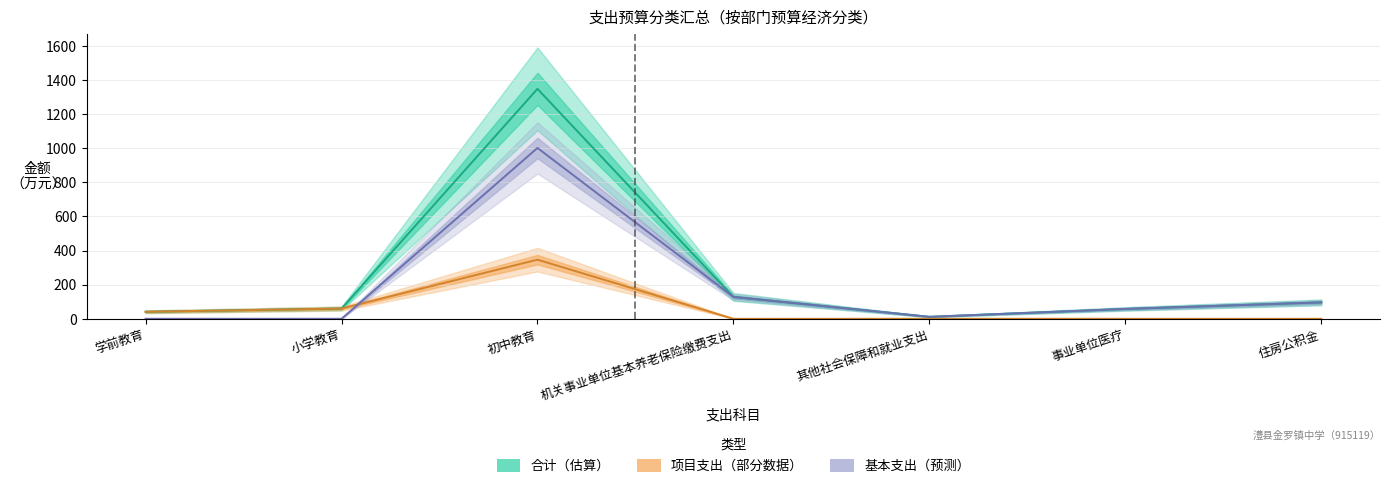

Reading right to left, what are all the values shown in this chart?

合计: 96.1	57.7	11.5	128.1	1347.9	60.0	41.0
基本支出: 96.1	57.7	11.5	128.1	1001.4	0.0	0.0
项目支出: 0.0	0.0	0.0	0.0	346.5	60.0	41.0